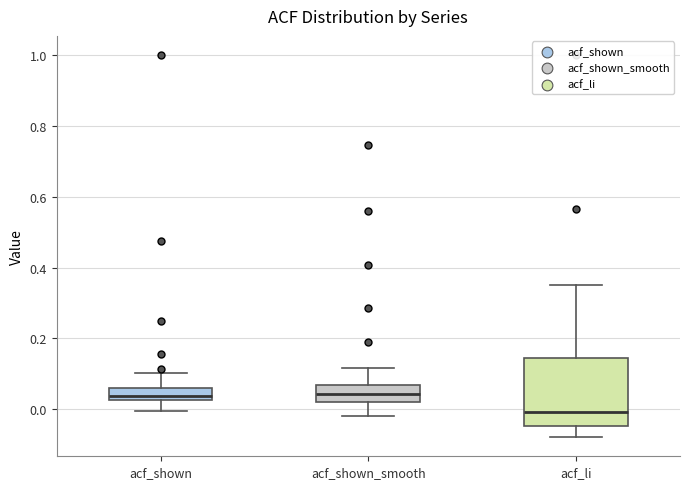

Reading left to right, transcribe this box plot: for each box, give where its median line is, the range the box spans, and where its two whiskers end, as read against the y-axis. The values are not printed on the chart, so give them approximately, as read against the axis.

acf_shown: median 0.04, box 0.02 to 0.06, whiskers 0.00 to 0.10
acf_shown_smooth: median 0.04, box 0.02 to 0.06, whiskers -0.02 to 0.12
acf_li: median 0.00, box -0.04 to 0.14, whiskers -0.08 to 0.36